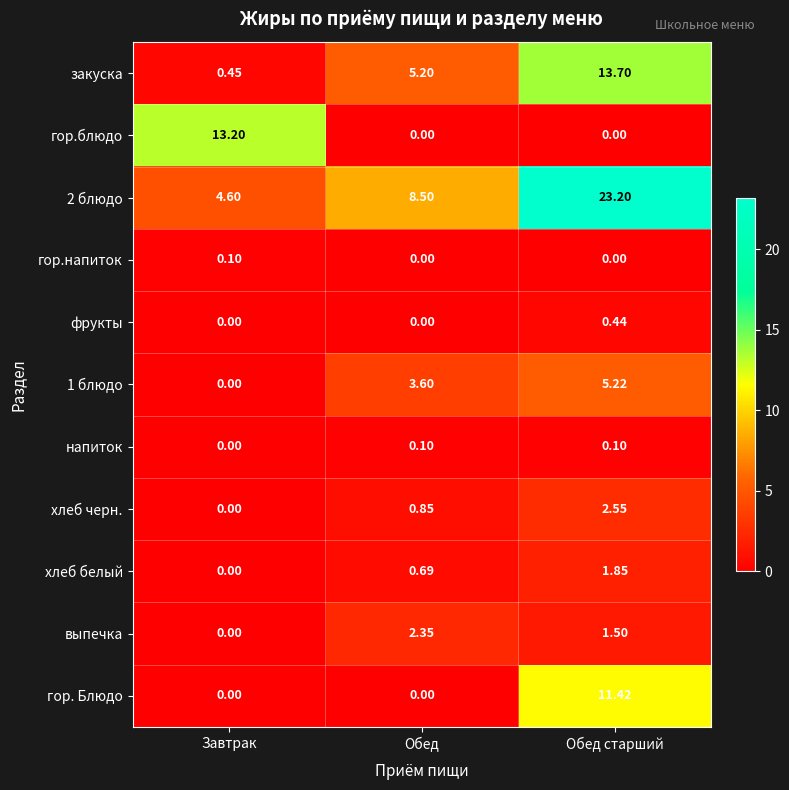

Which category has the highest value in the фрукты series?

Обед старший